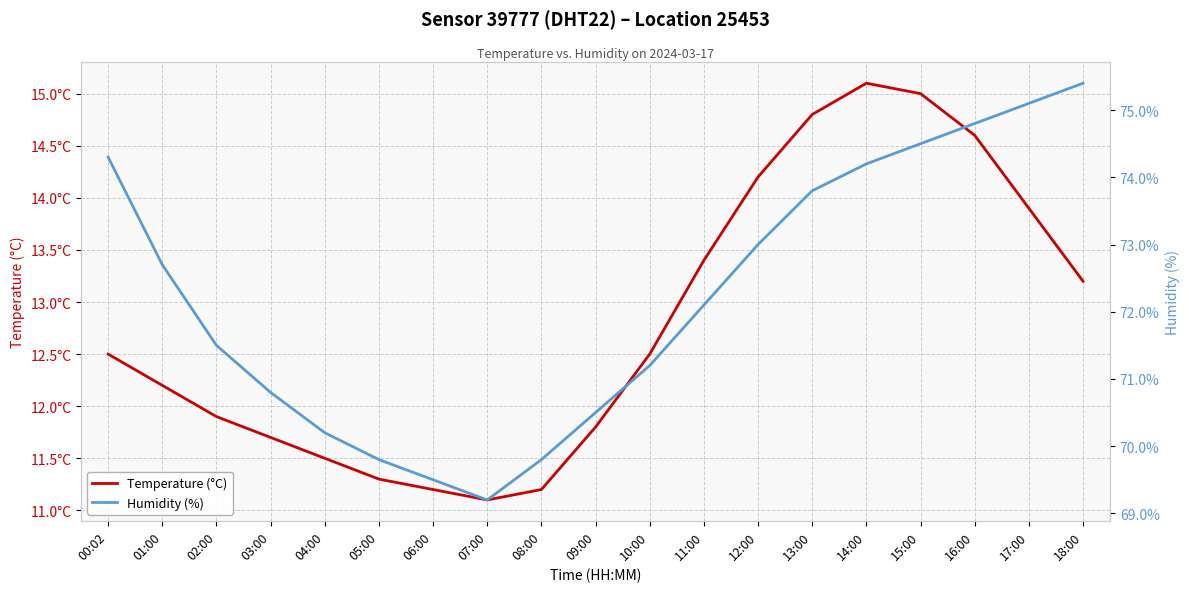

Count the number of data series in this chart.

2